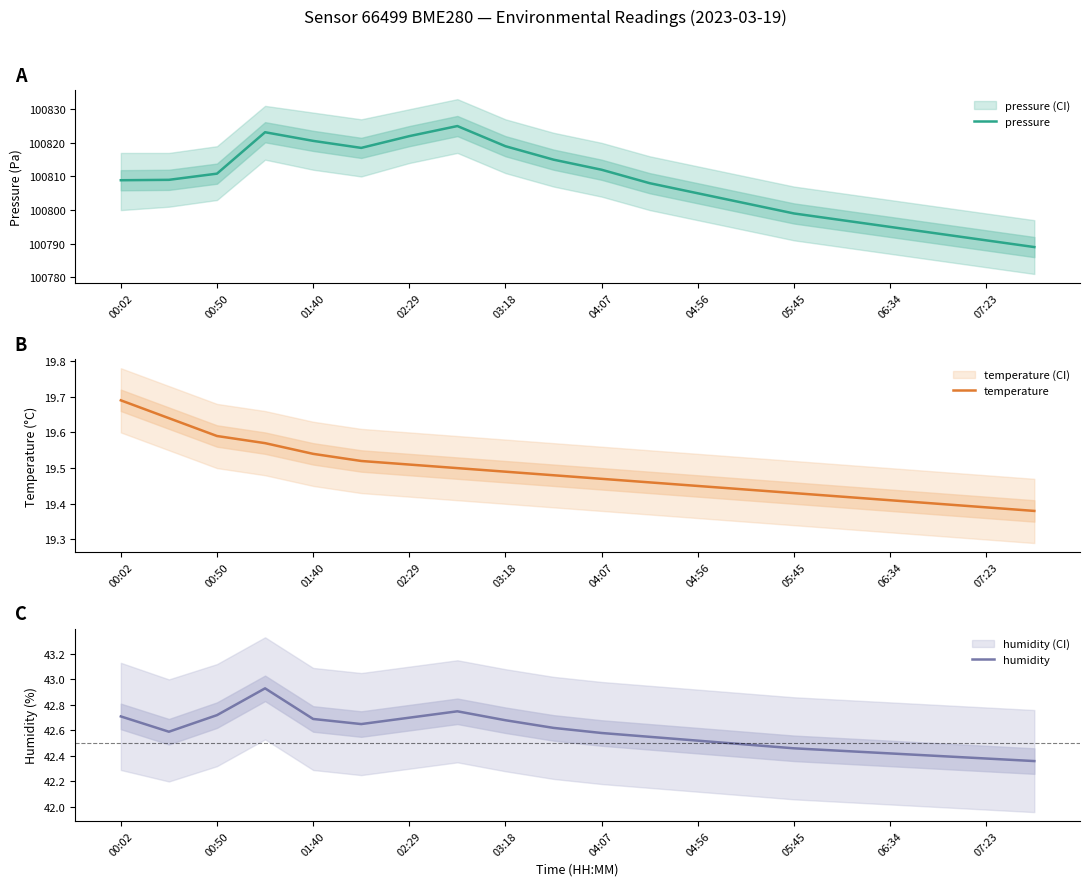

True or false: pressure has a value of 100810.8 at 00:50.

True